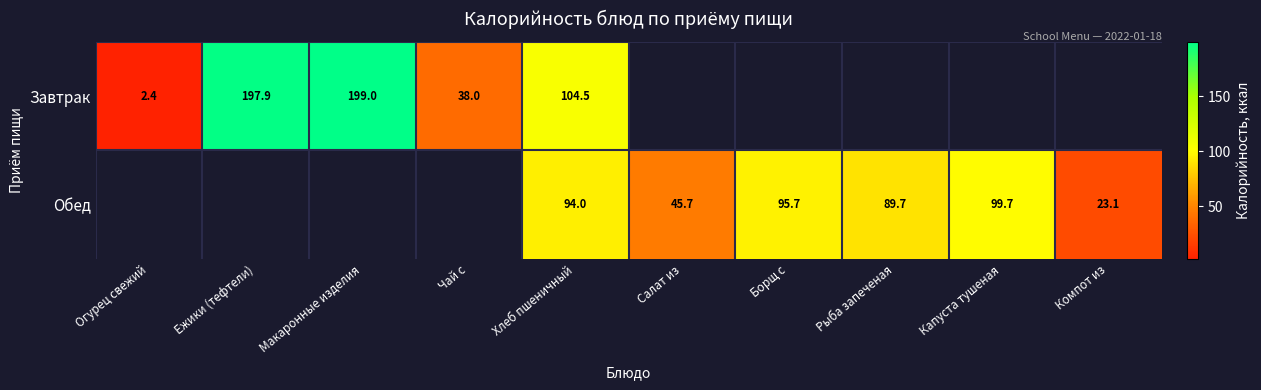

How many data points does each series have?

10